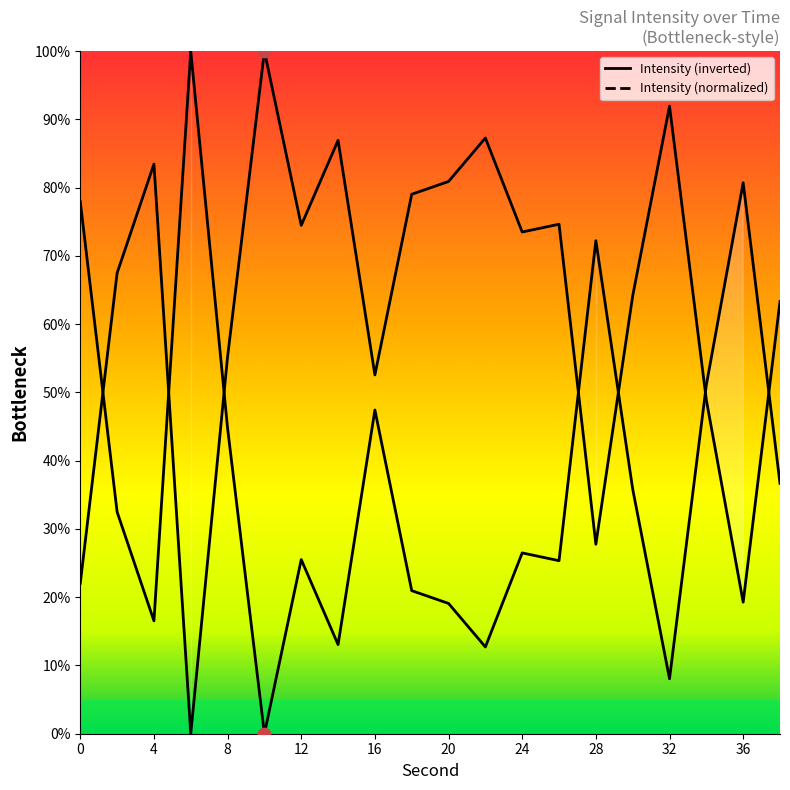

Which has a higher value, 16 or 12?

12